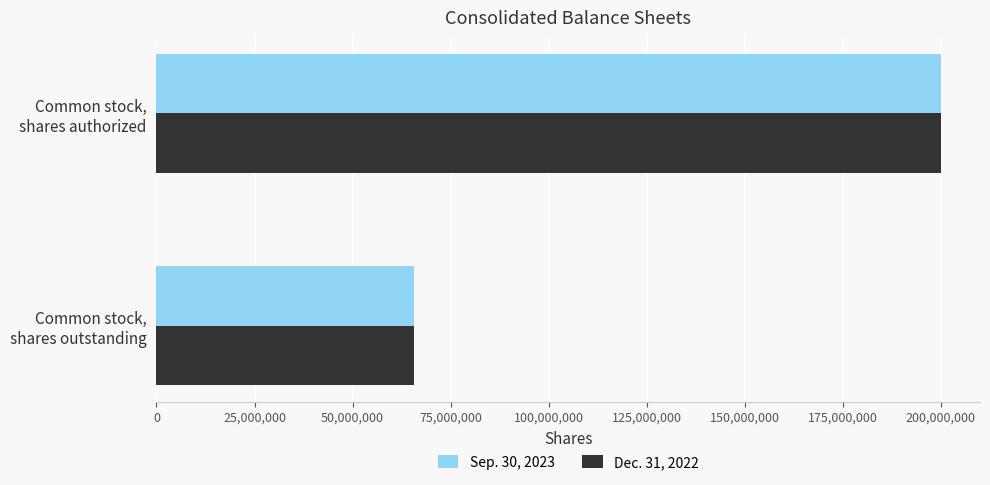

Rank the series by their average value, from highest to lowest.

Sep. 30, 2023, Dec. 31, 2022